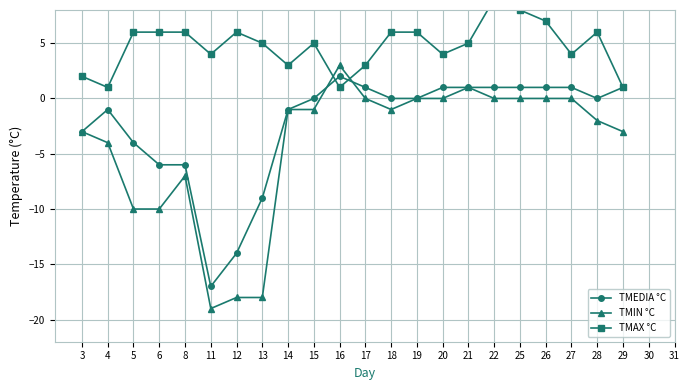

Reading left to right, extract all data points from this chart.

TMEDIA °C: -3	-1	-4	-6	-6	-17	-14	-9	-1	0	2	1	0	0	1	1	1	1	1	1	0	1
TMIN °C: -3	-4	-10	-10	-7	-19	-18	-18	-1	-1	3	0	-1	0	0	1	0	0	0	0	-2	-3
TMAX °C: 2	1	6	6	6	4	6	5	3	5	1	3	6	6	4	5	9	8	7	4	6	1